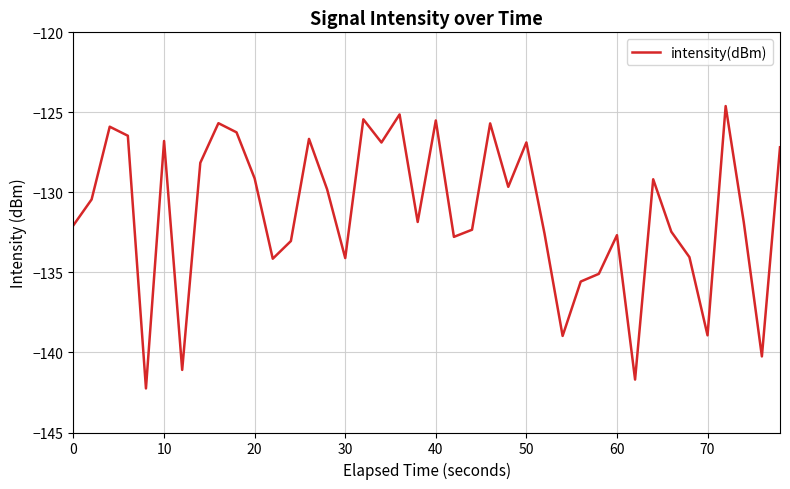

Does the chart have visible grid lines?

Yes